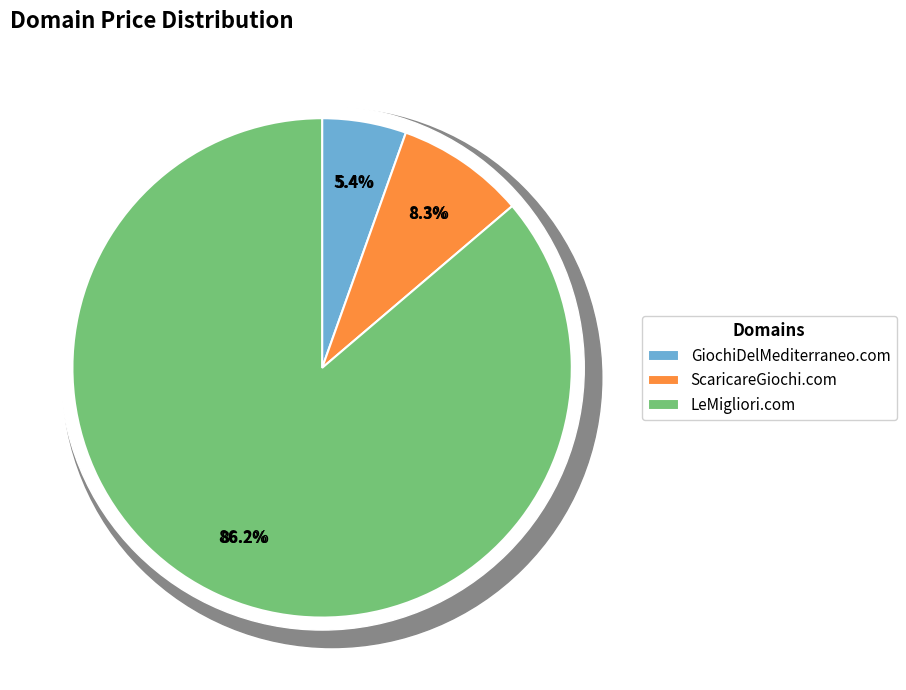

Count the number of slices in the pie.

3